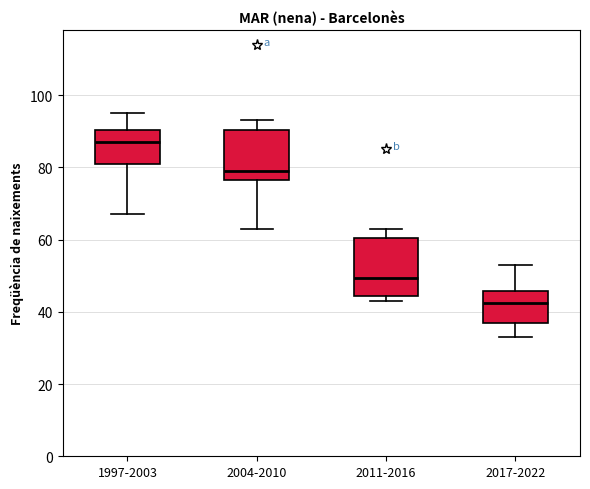

Where is the upper edge of the box for 2011-2016 on the y-axis? The values are not printed on the chart, so give them approximately, as read against the axis.

60